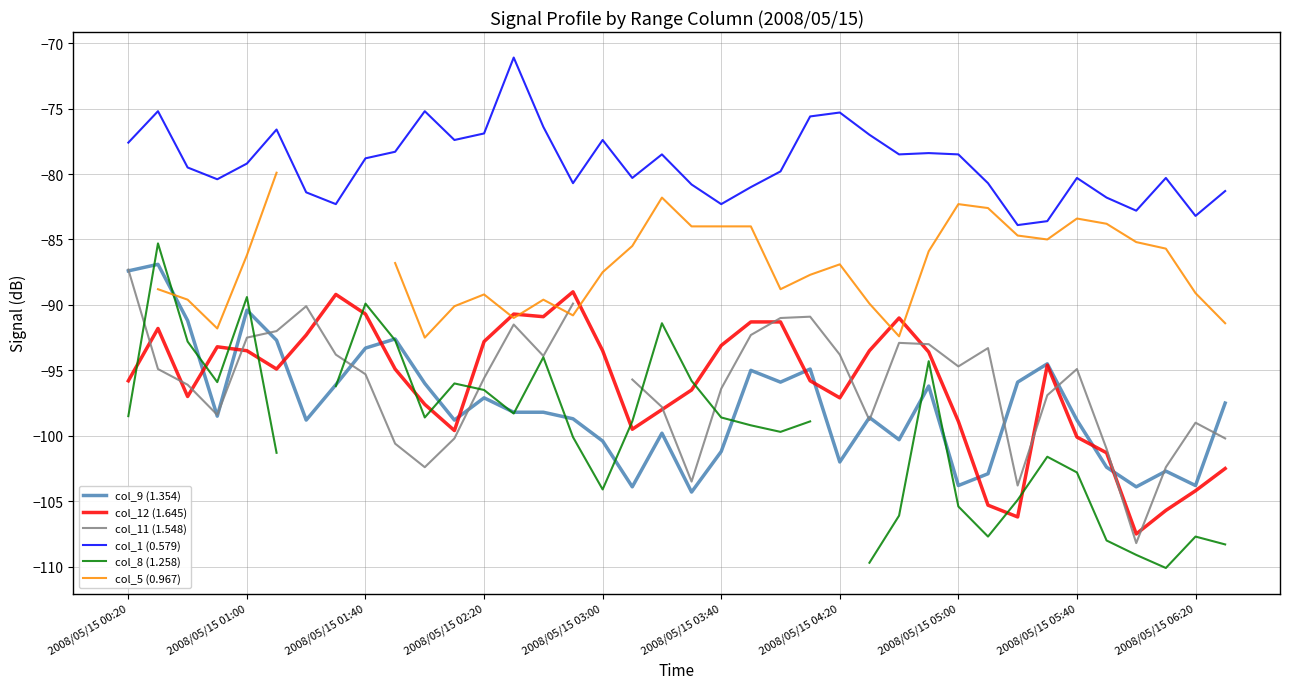

What are all the series names shown in the legend?

col_9 (1.354), col_12 (1.645), col_11 (1.548), col_1 (0.579), col_8 (1.258), col_5 (0.967)